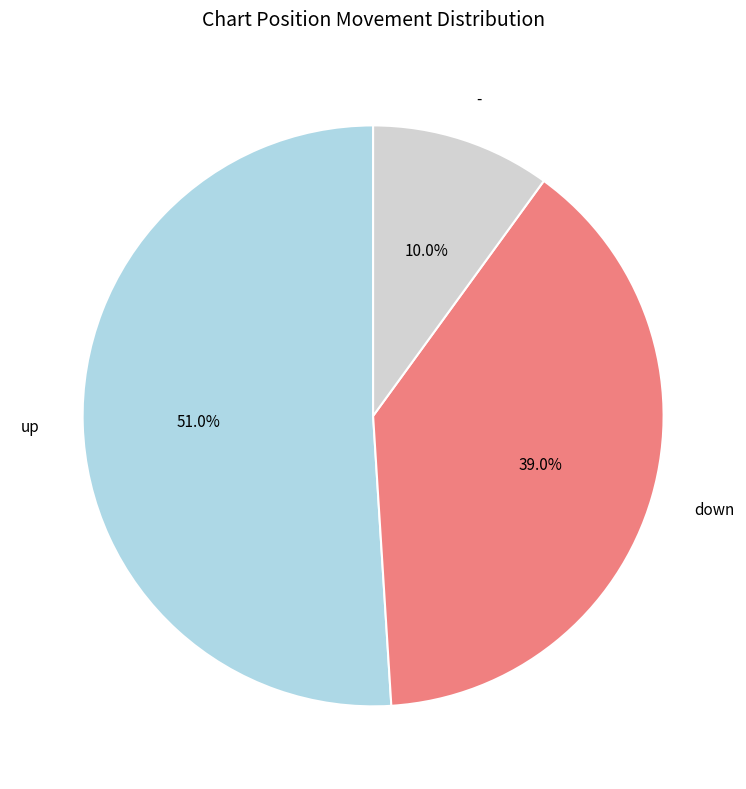

What is the total percentage of - and up?

61.0%